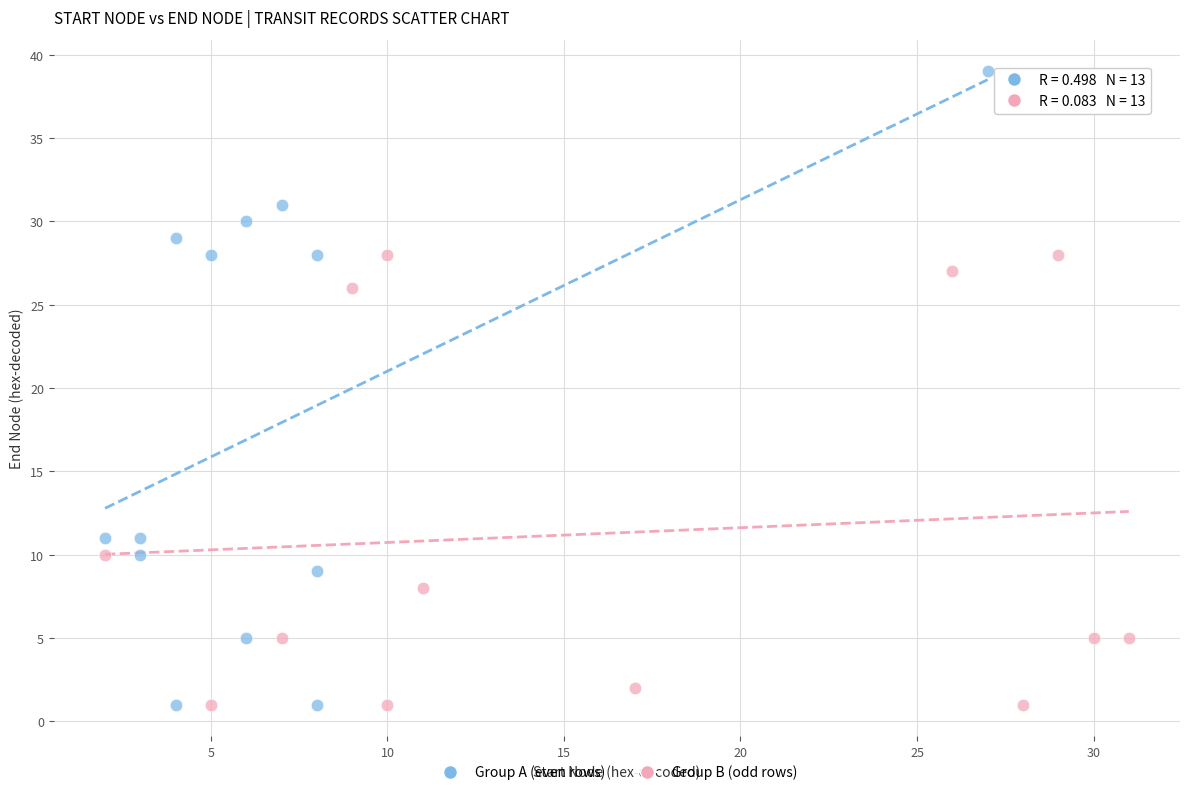

Which series has the widest spread of Y values?

Group A (even rows)